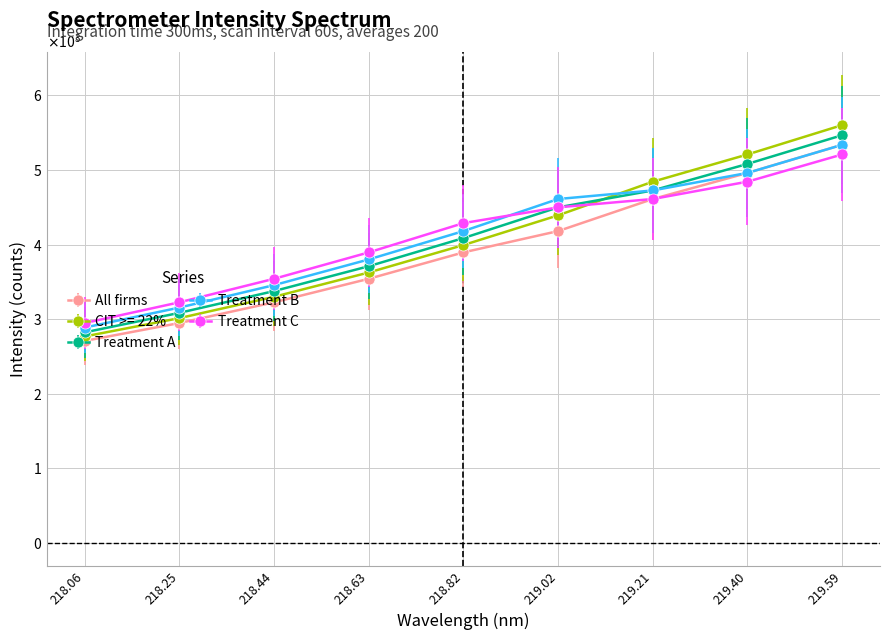

True or false: Treatment A and Treatment B intersect in this chart.

False